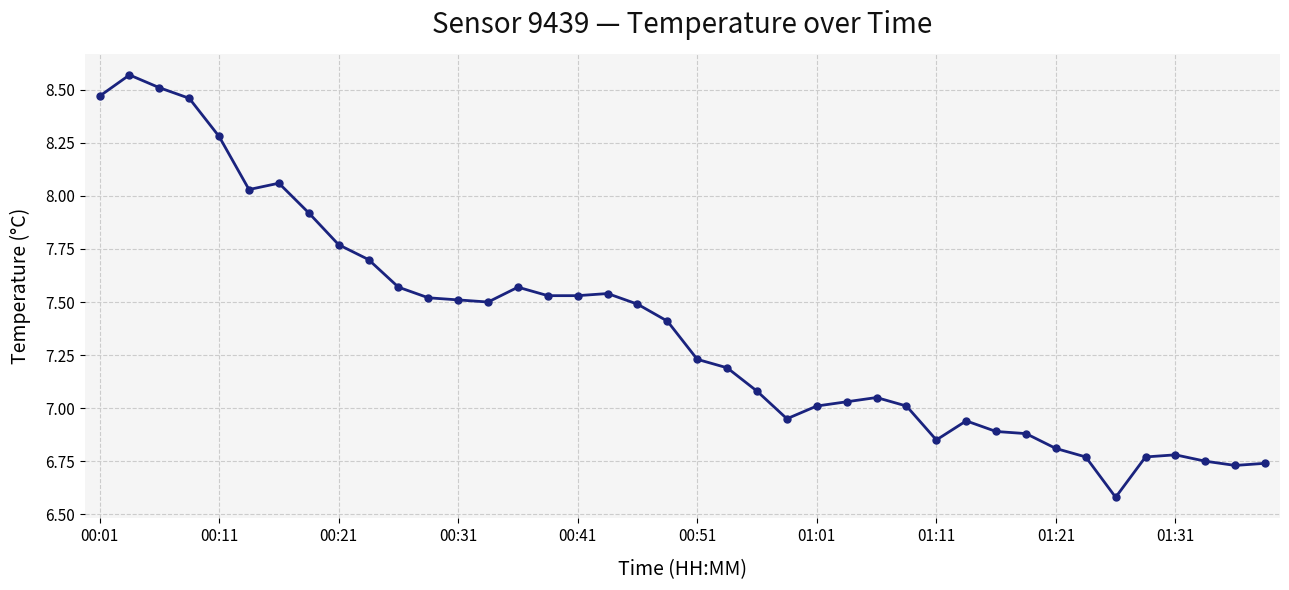

What is the minimum value shown in the chart?

6.6